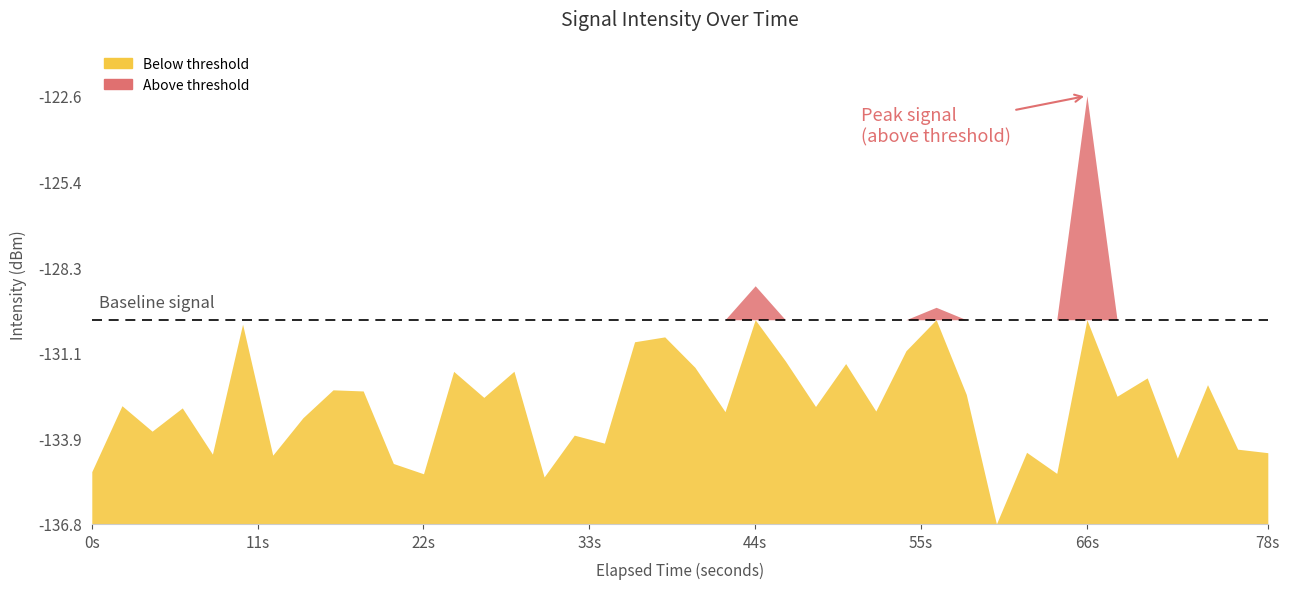

Reading right to left, list all the values displayed in this chart.

-134.4	-134.3	-132.1	-134.6	-131.9	-132.5	-122.6	-135.1	-134.4	-136.8	-132.5	-129.6	-131.0	-133.0	-131.5	-132.9	-131.4	-128.9	-133.0	-131.6	-130.6	-130.7	-134.1	-133.8	-135.2	-131.7	-132.6	-131.7	-135.1	-134.8	-132.4	-132.3	-133.2	-134.5	-130.1	-134.4	-132.9	-133.7	-132.8	-135.0